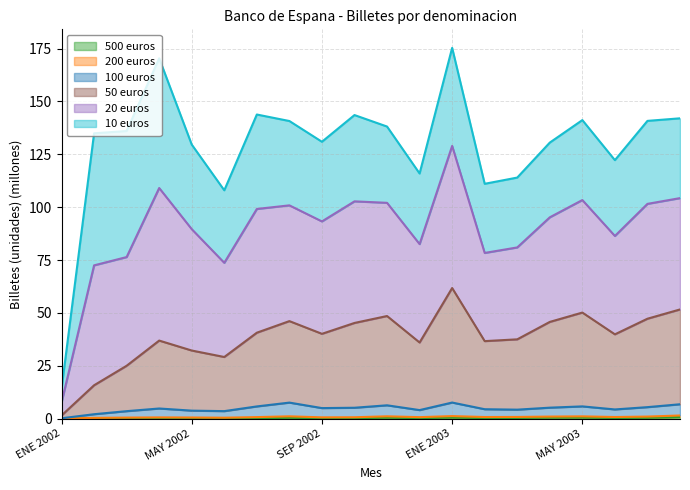

How many lines are shown in the chart?

6